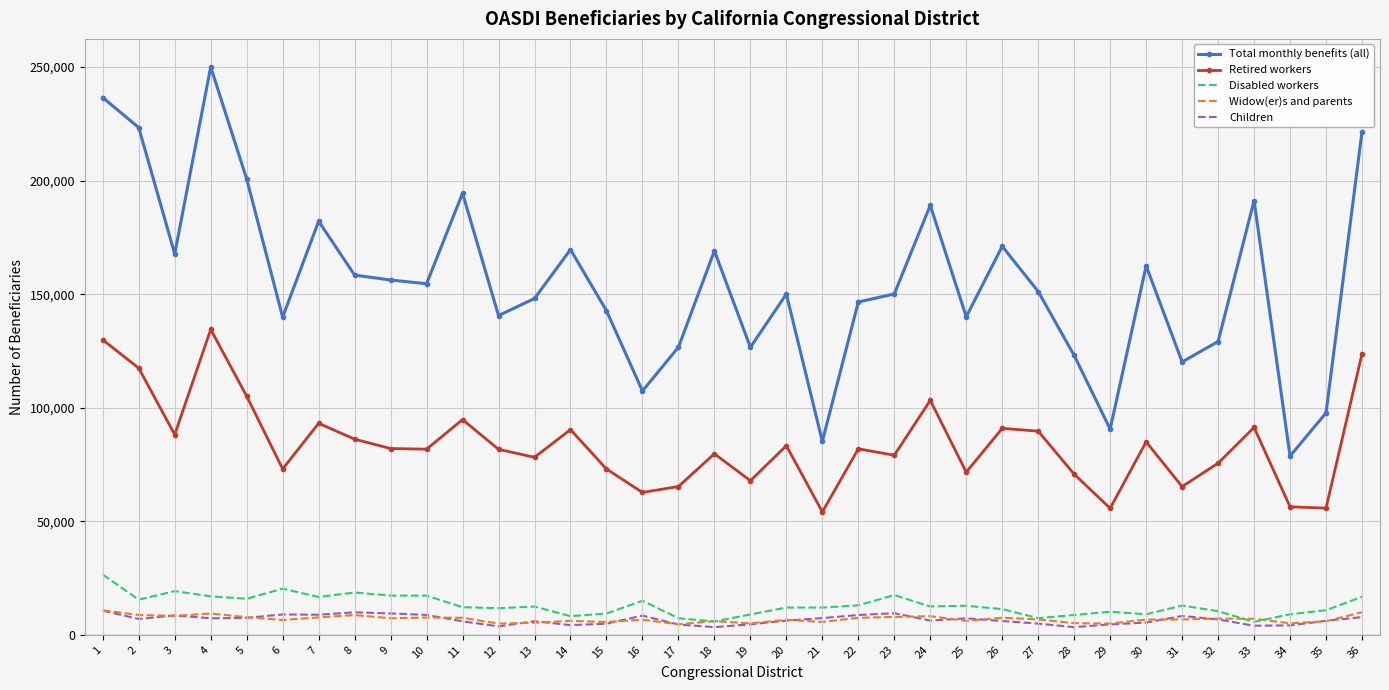

What is the highest value of the Widow(er)s and parents series?

10787